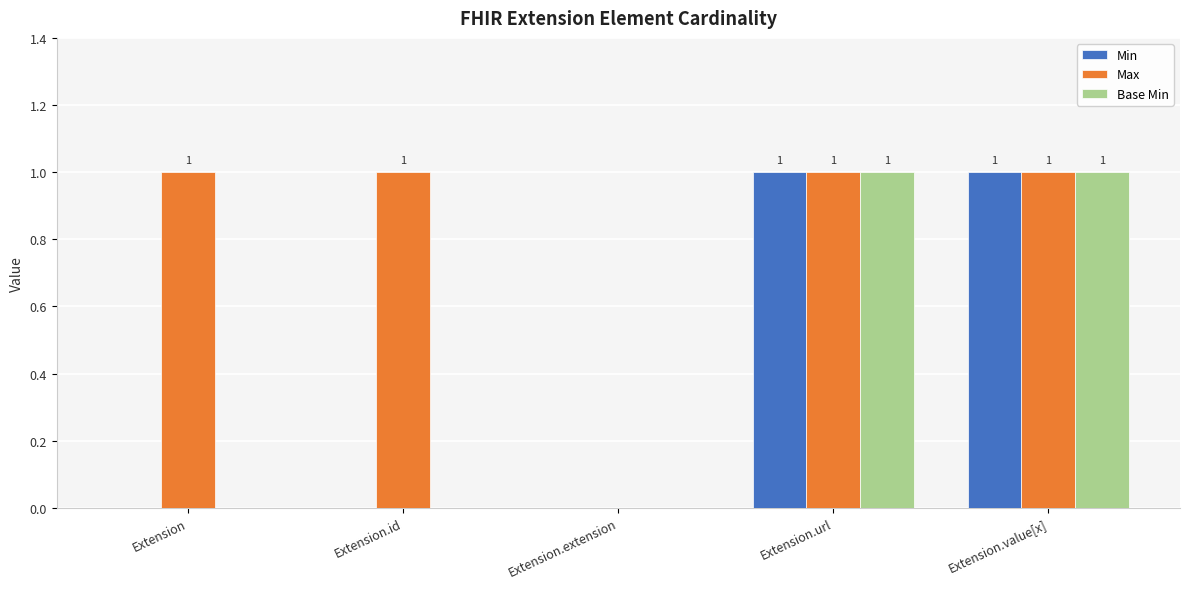

What are all the series names shown in the legend?

Min, Max, Base Min